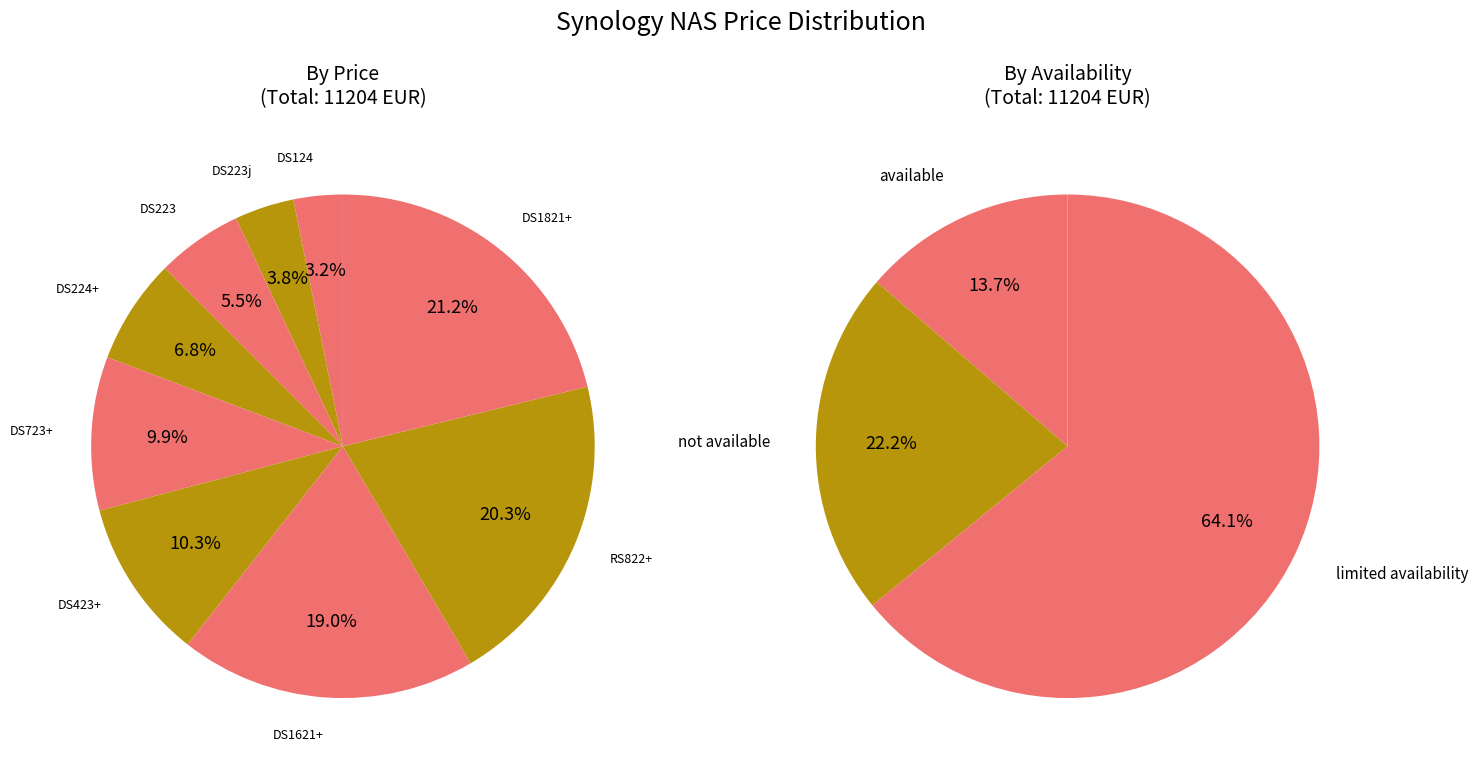

Count the number of slices in the pie.

9